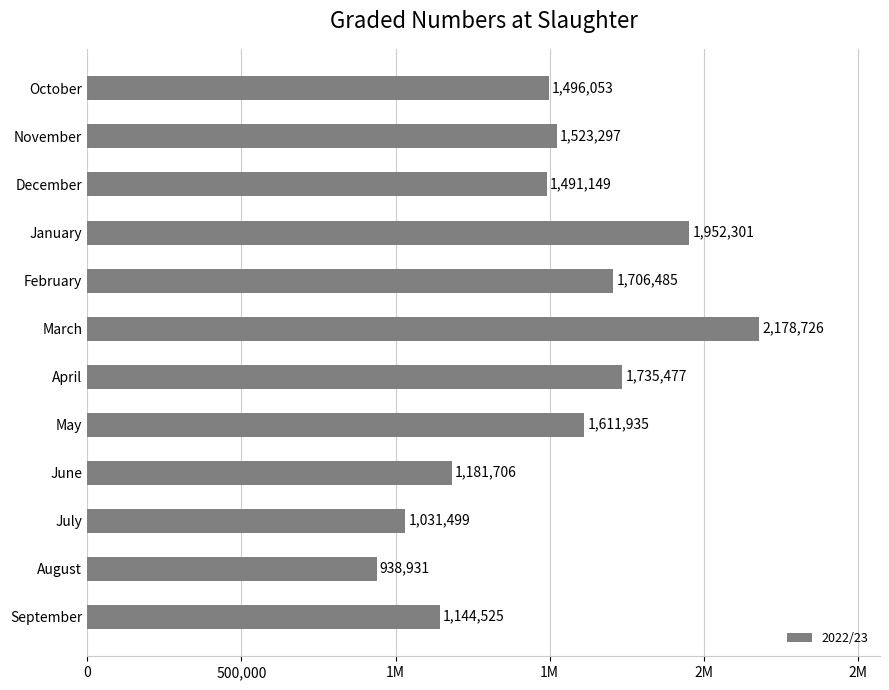

Are the bars grouped side by side (vs. stacked)?

No